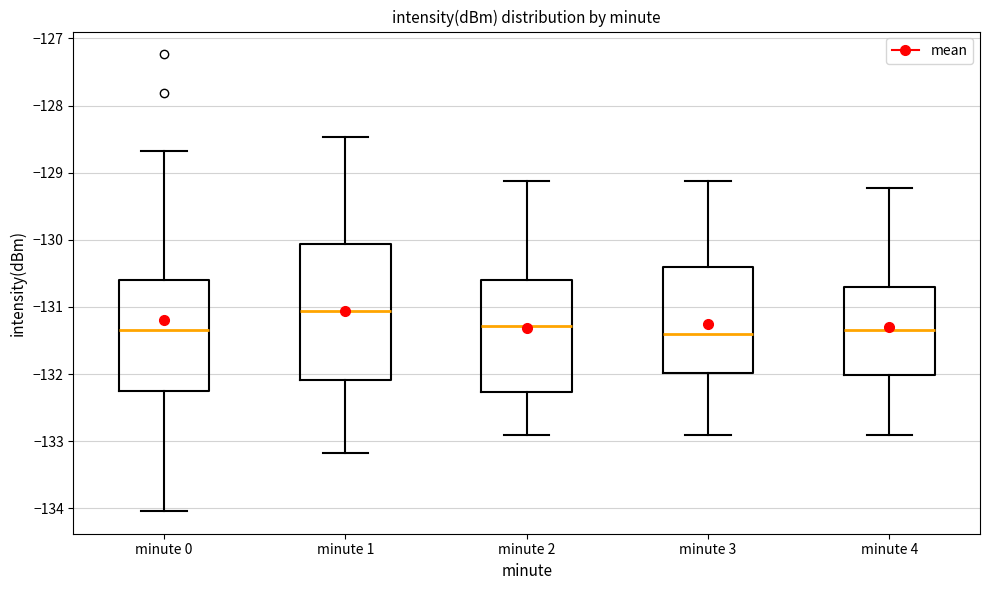

Where is the lower edge of the box for minute 1 on the y-axis? The values are not printed on the chart, so give them approximately, as read against the axis.

-132.1